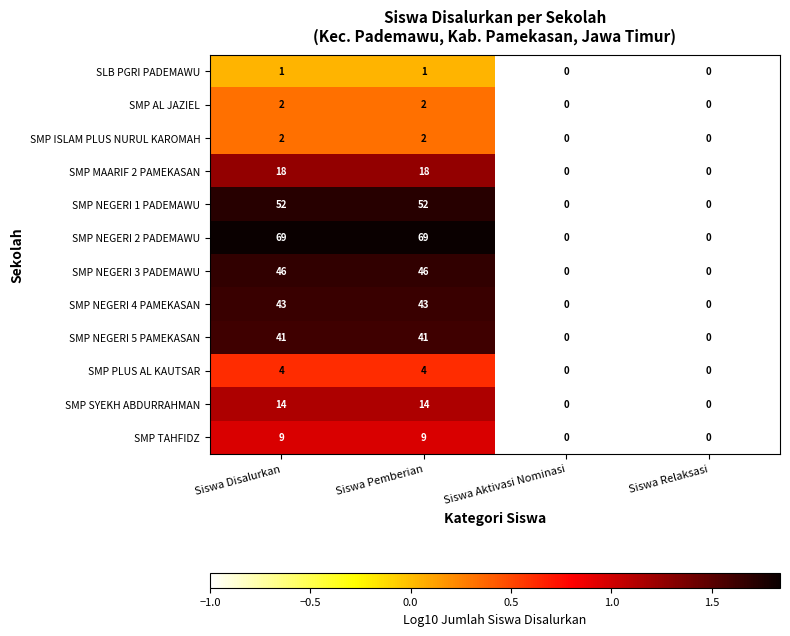

Count the SMP AL JAZIEL values in the range 0 to 2.

4